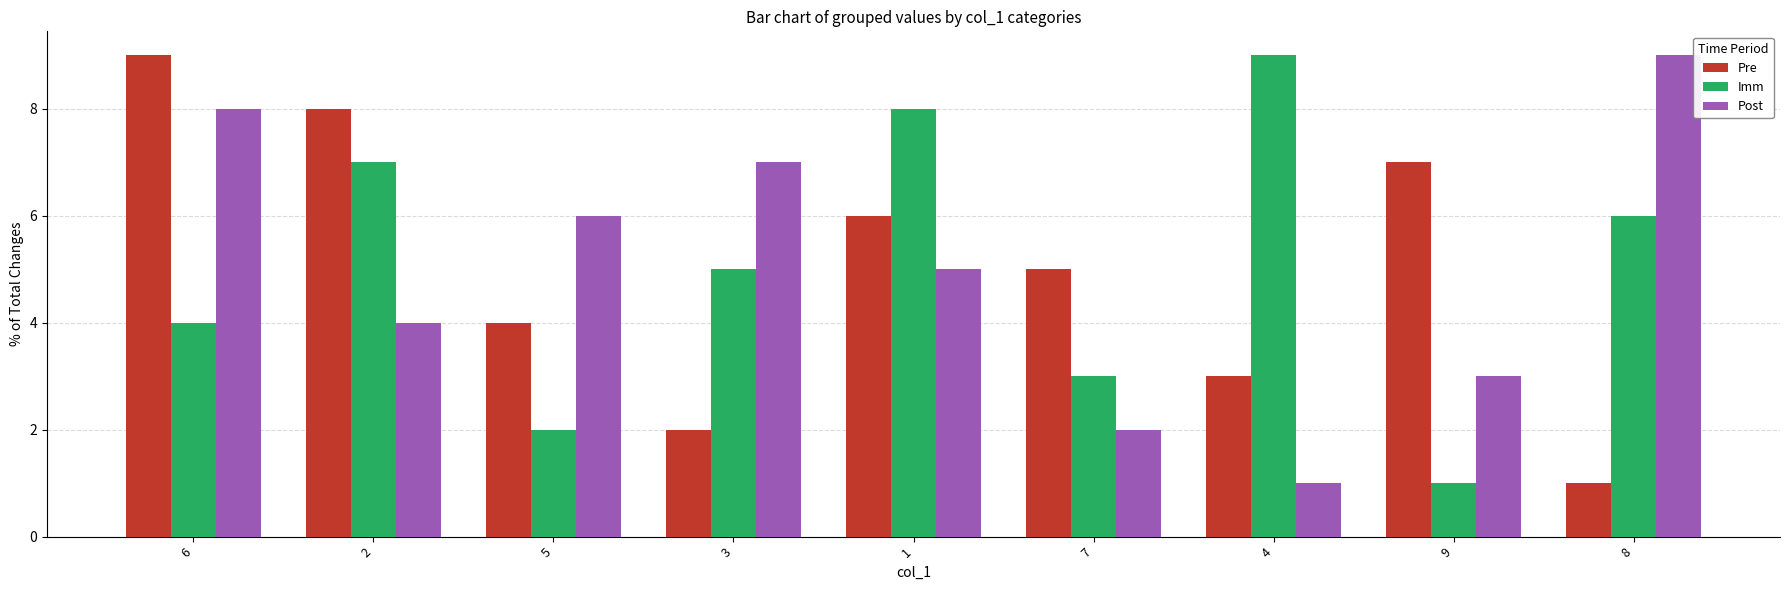

What is the value of the Post bar at the 5th from the left?

5